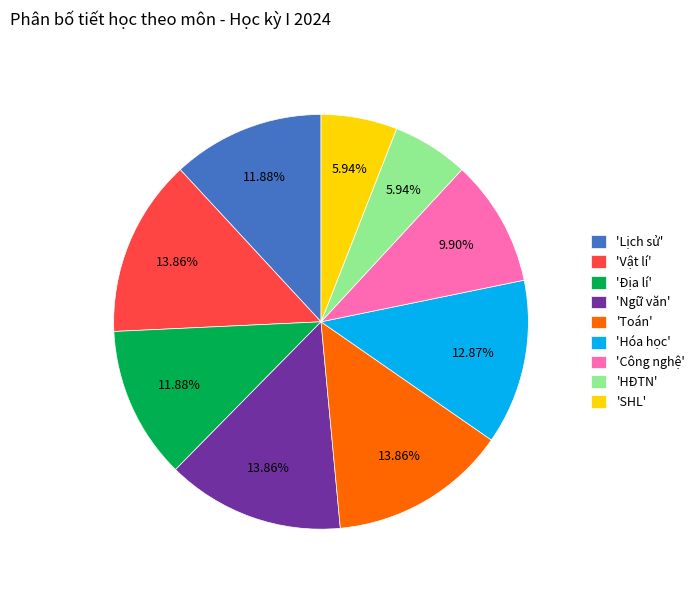

Between 'Toán' and 'Hóa học', which is larger?

'Toán'